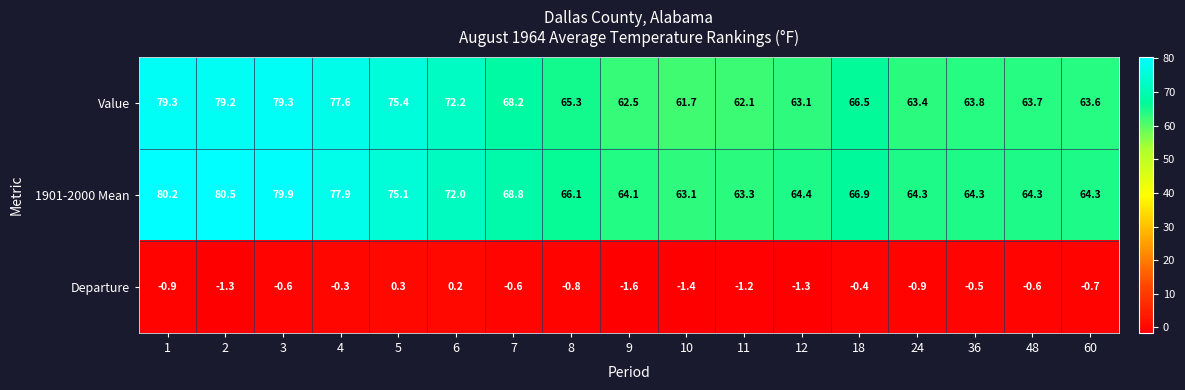

Which category has the highest value in the Departure series?

5